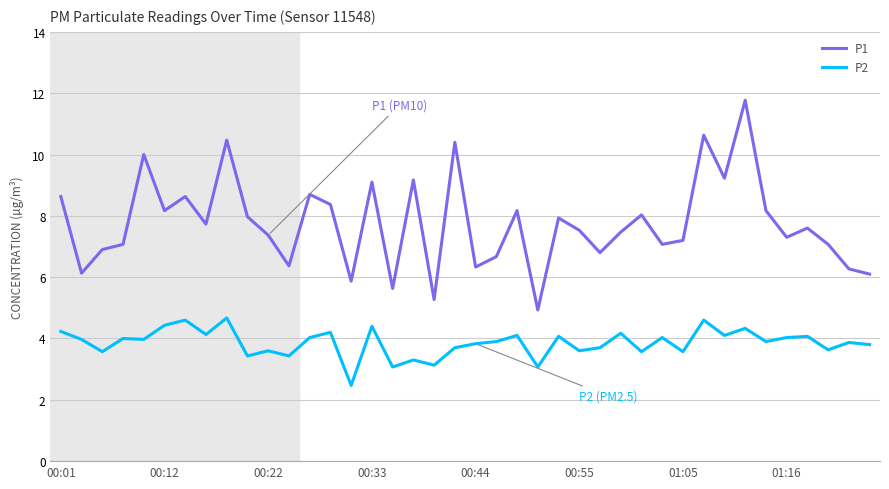

What is the maximum value for P2?

4.7